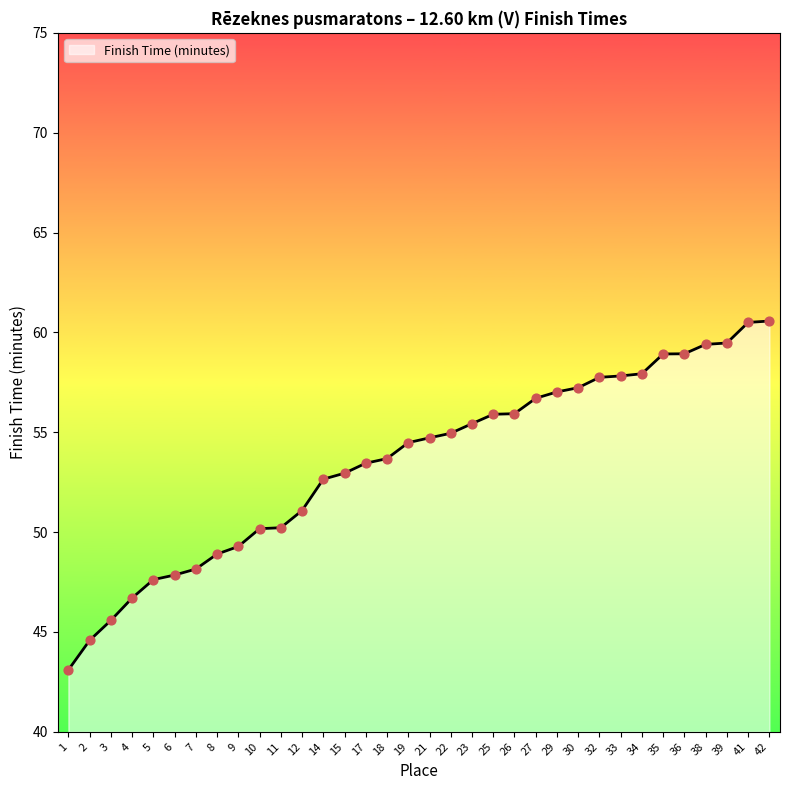

What is the change in value from 10 to 26?

+5.8